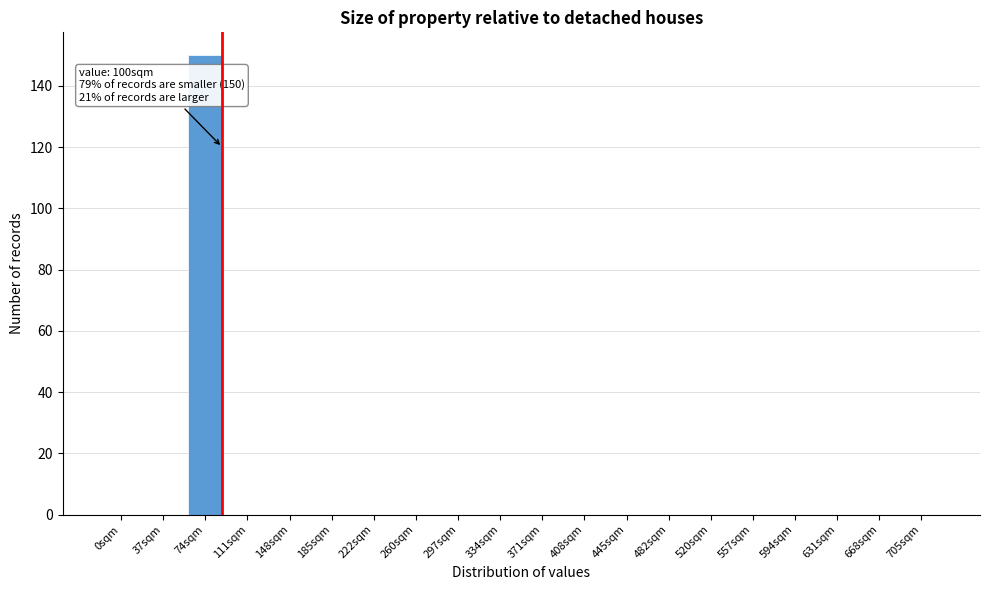

Reading left to right, what are all the values shown in this chart?

0sqm=0	37sqm=0	74sqm=150	111sqm=0	148sqm=0	185sqm=0	222sqm=0	260sqm=0	297sqm=0	334sqm=0	371sqm=0	408sqm=0	445sqm=0	482sqm=0	520sqm=0	557sqm=0	594sqm=0	631sqm=0	668sqm=0	705sqm=0